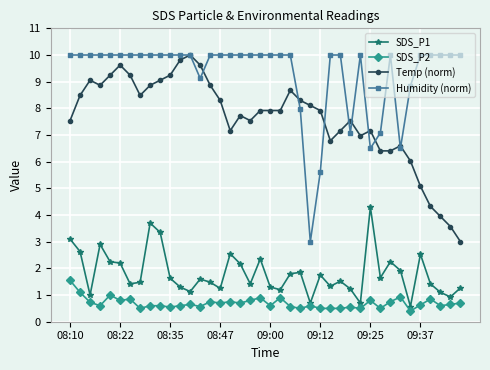

Count the number of data series in this chart.

4